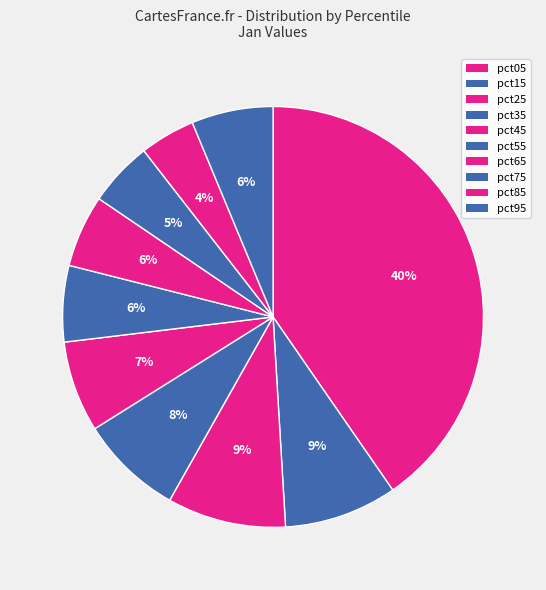

To the nearest percent, what is the average slice percentage?

10%